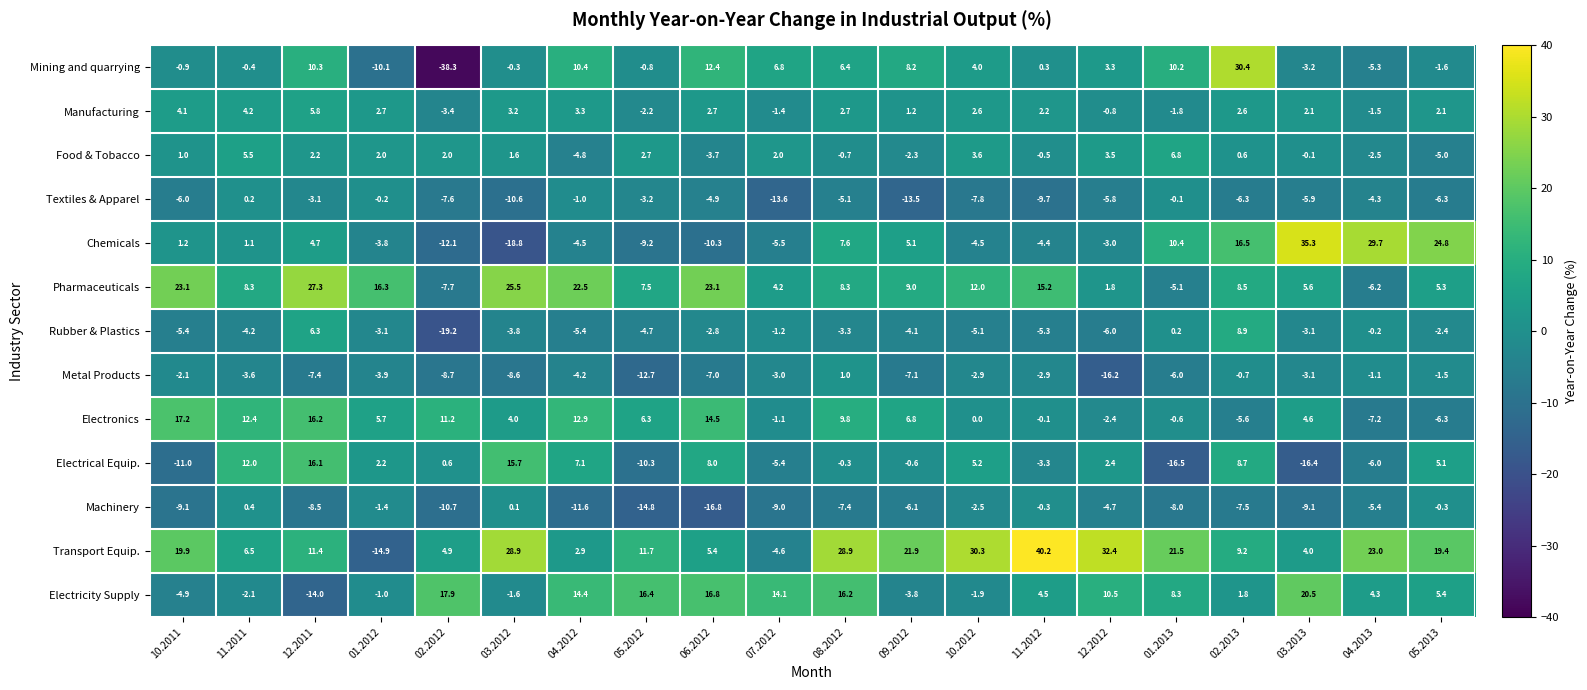

What is the total value across all series at 07.2012?

-17.7